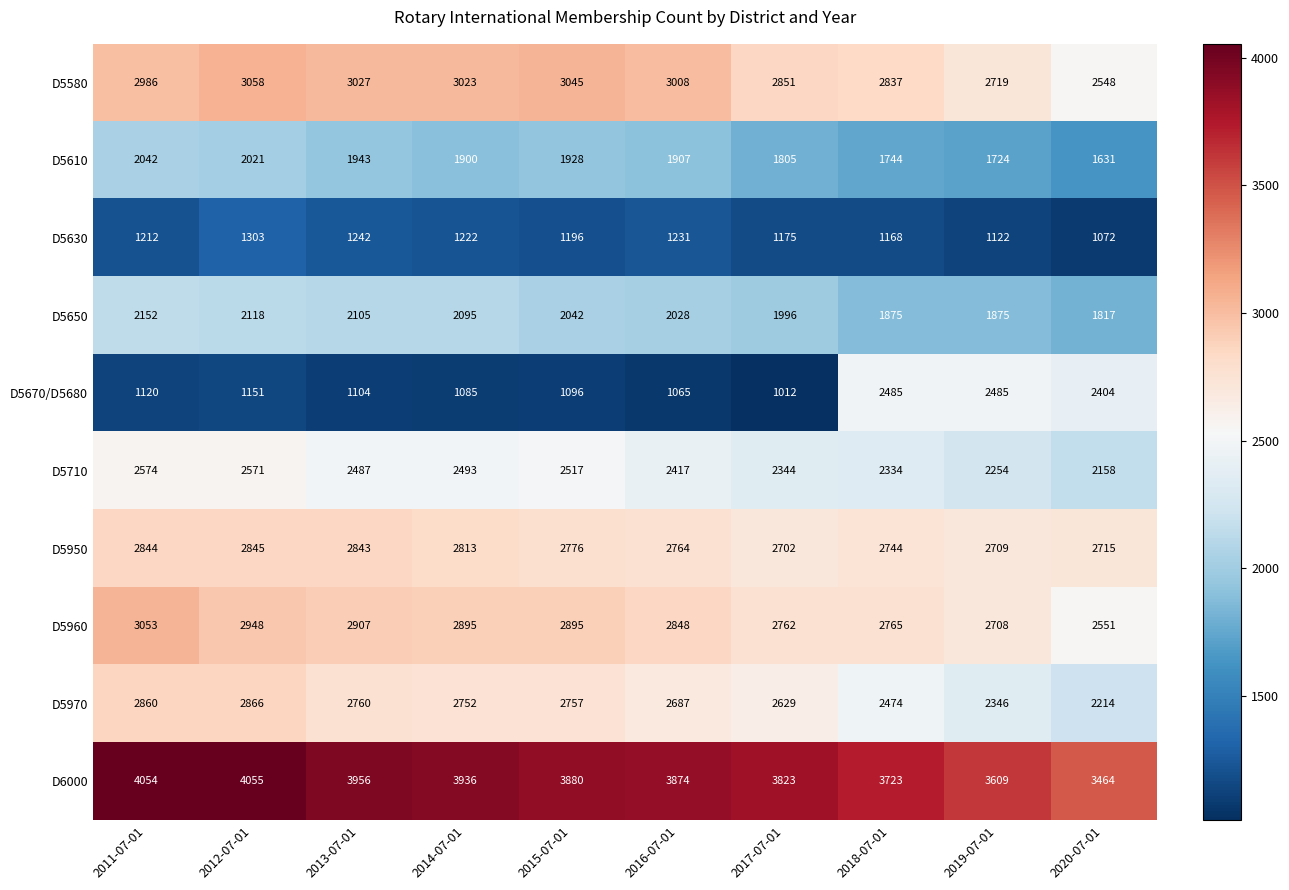

What is the difference between the D5970 values at 2020-07-01 and 2012-07-01?

652